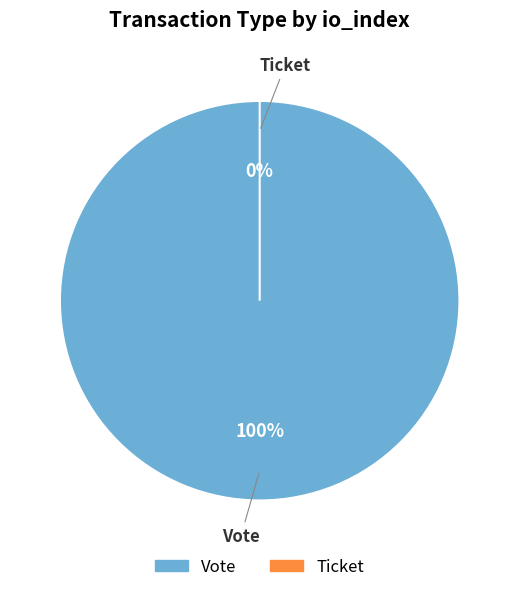

To the nearest percent, what portion does Vote (io_index=1) represent?

100%